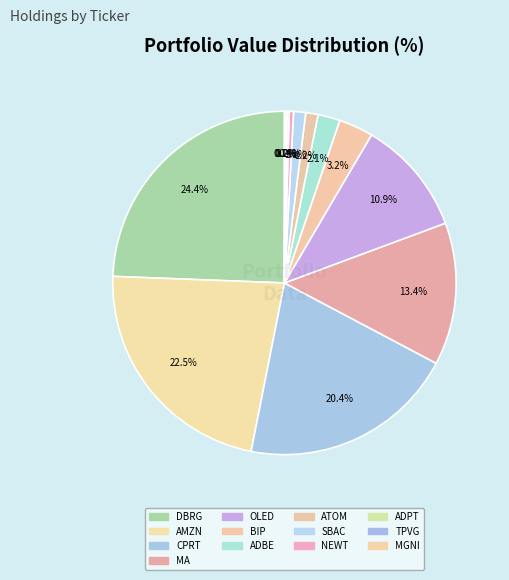

Does ADPT account for over 50% of the chart?

No